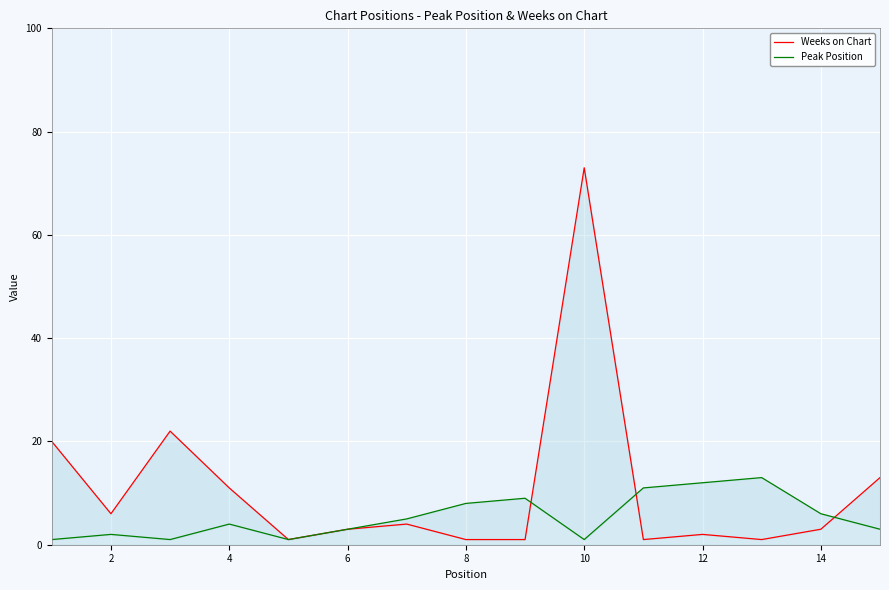

How many values in the Peak Position series exceed 4?

7